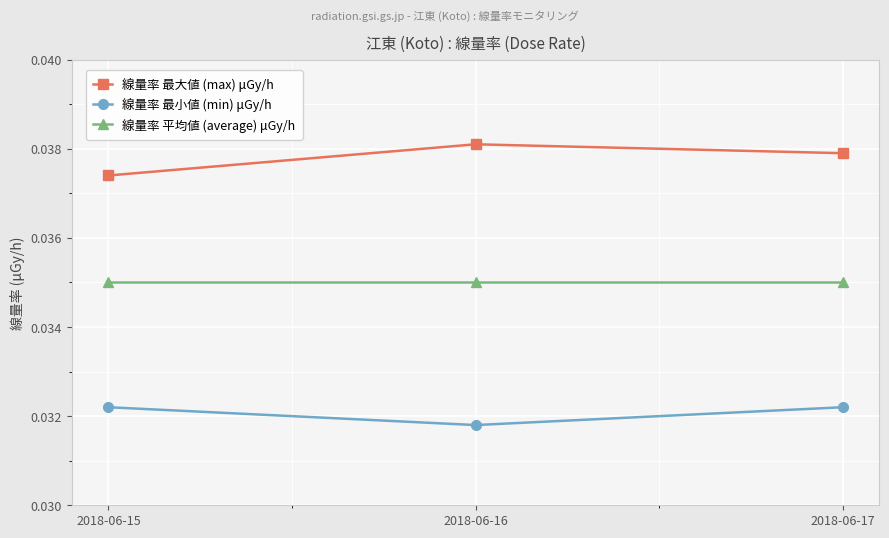

List the series in order of their overall mean, lowest first.

線量率 最小値 (min) μGy/h, 線量率 平均値 (average) μGy/h, 線量率 最大値 (max) μGy/h